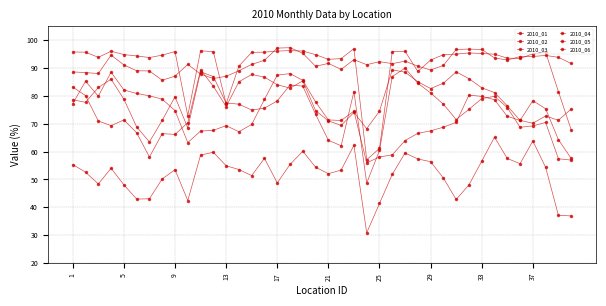

How many series are shown in this chart?

6